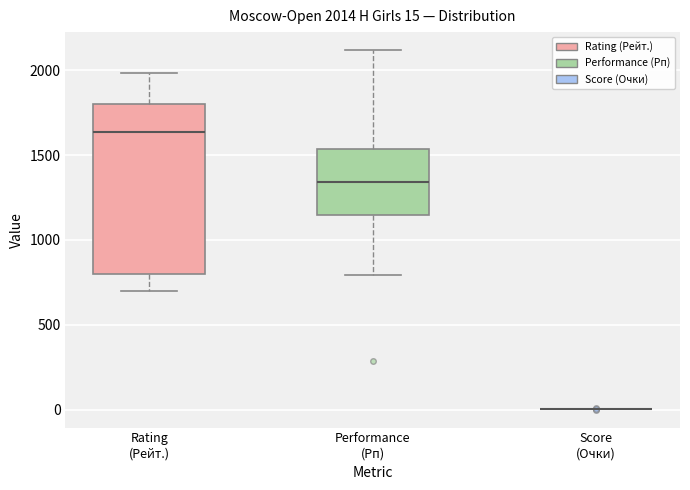

Comparing the boxes themselves (not the whiskers), which one is the tallest?

Rating (Рейт.)